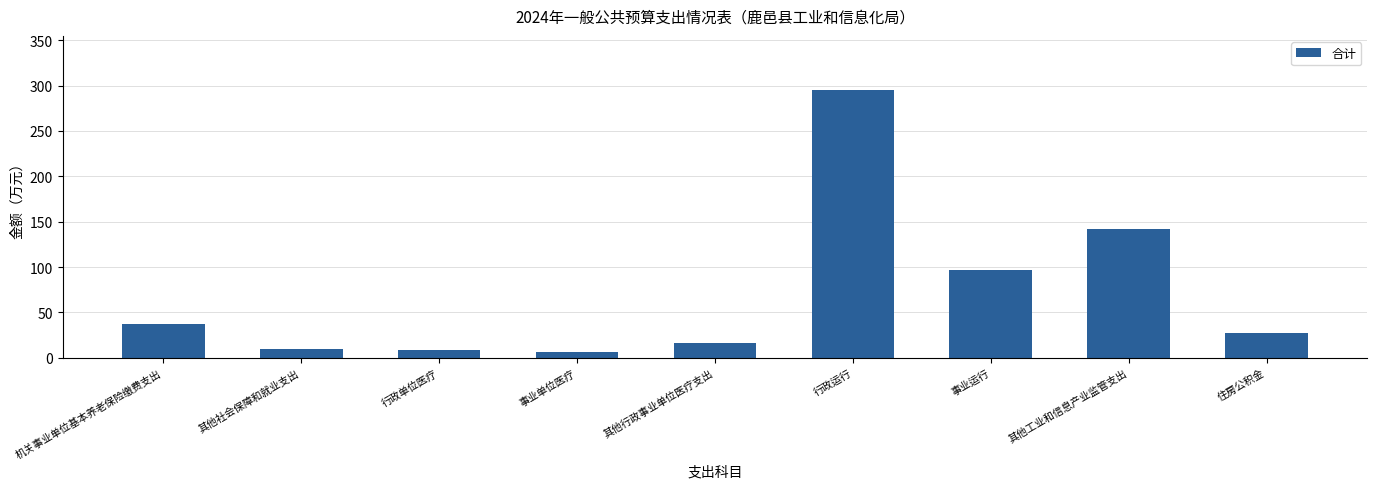

Is it true that the value at 机关事业单位基本养老保险缴费支出 is 10.4?

False